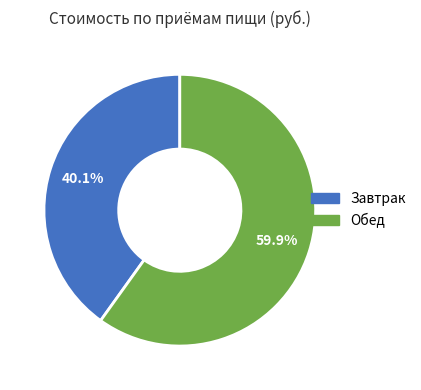

How many segments does this pie chart have?

2